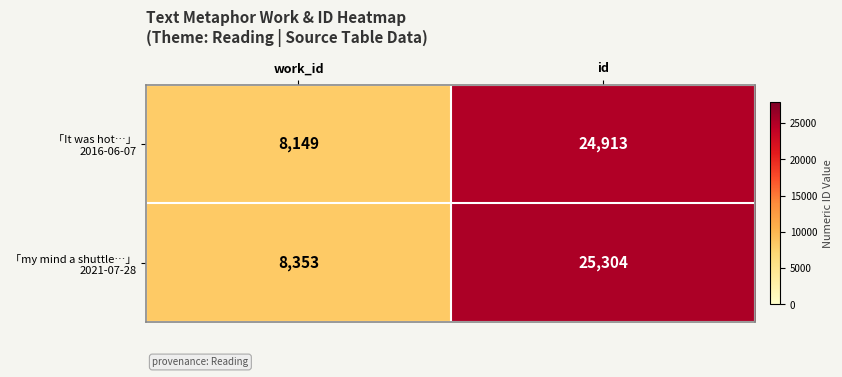

At which category is the sum across all series the highest?

id